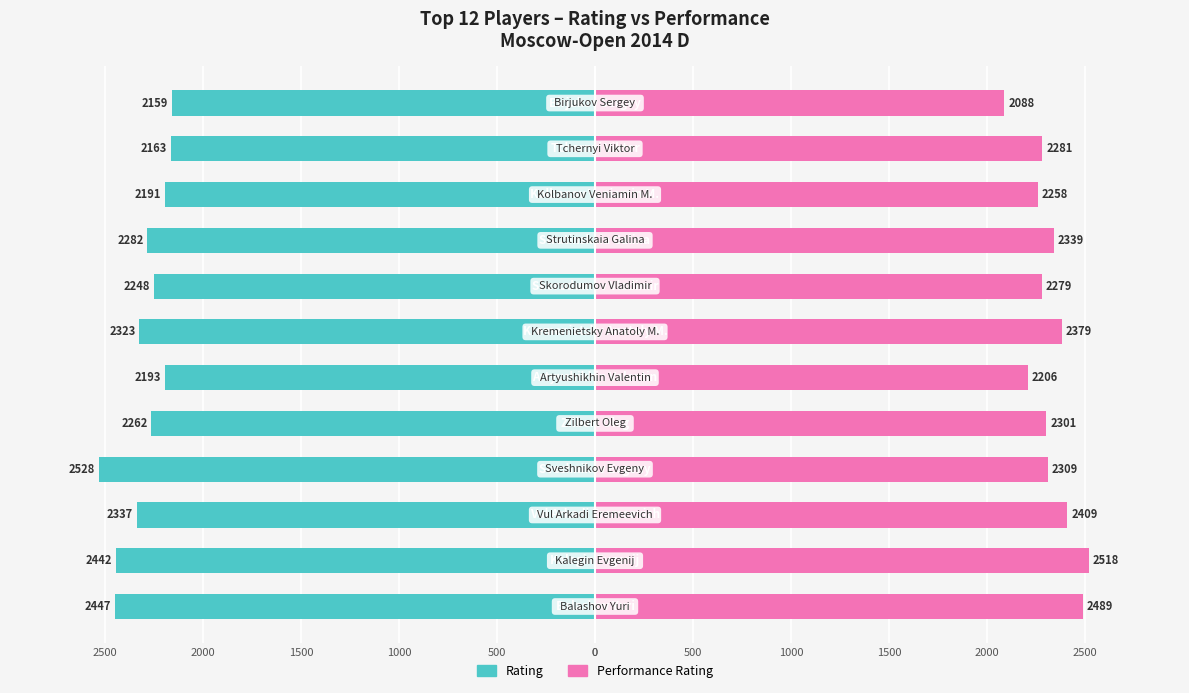

What is the sum of all Performance Rating values?

27856